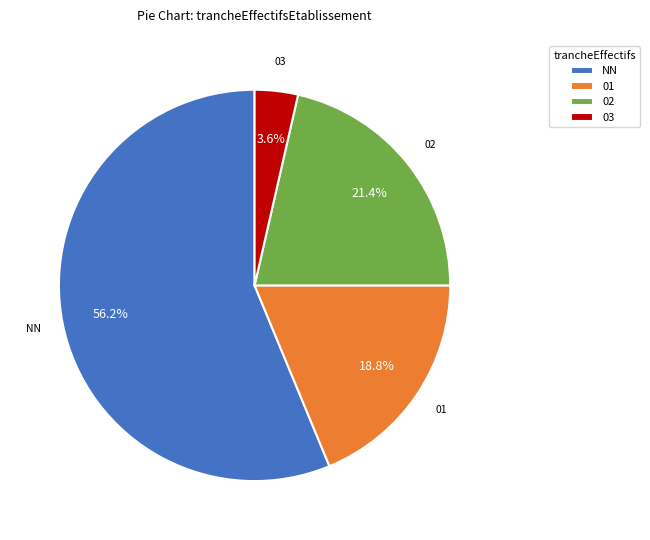

What percentage is NOT represented by 03?

96.4%